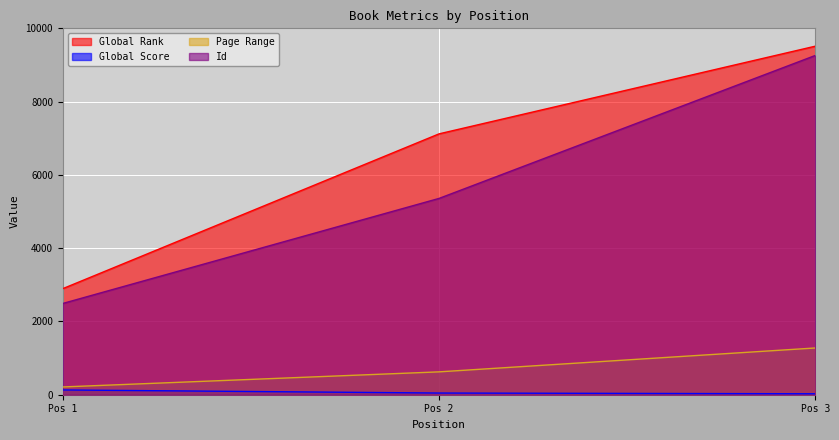

What is the difference between the maximum and minimum values in the Id series?

6769